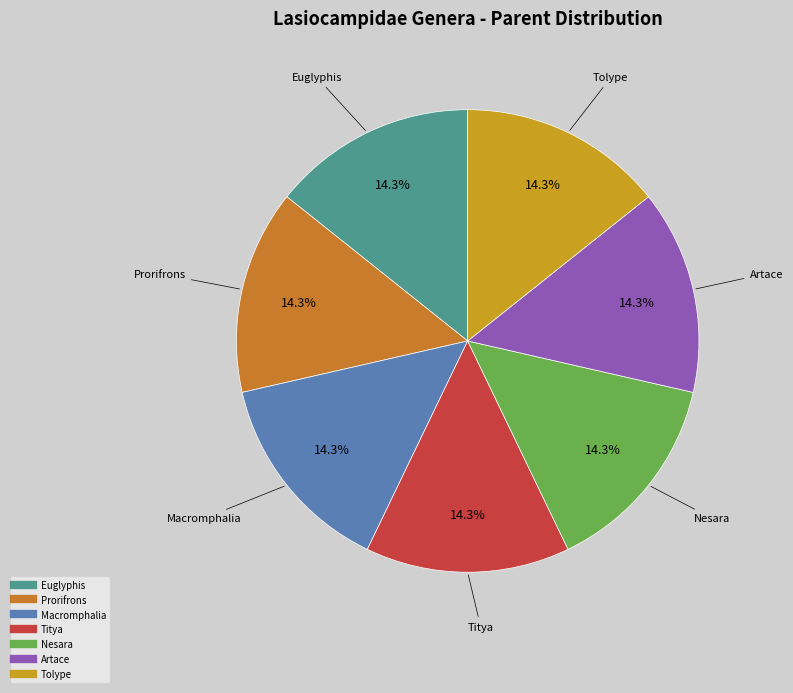

To the nearest percent, what portion does Tolype represent?

14%